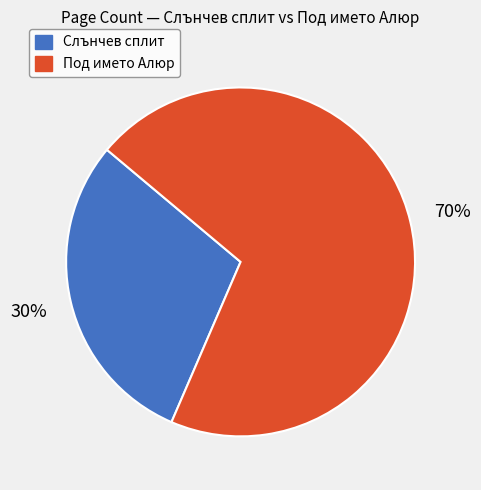

Is it true that Под името Алюр is 64% of the pie?

False